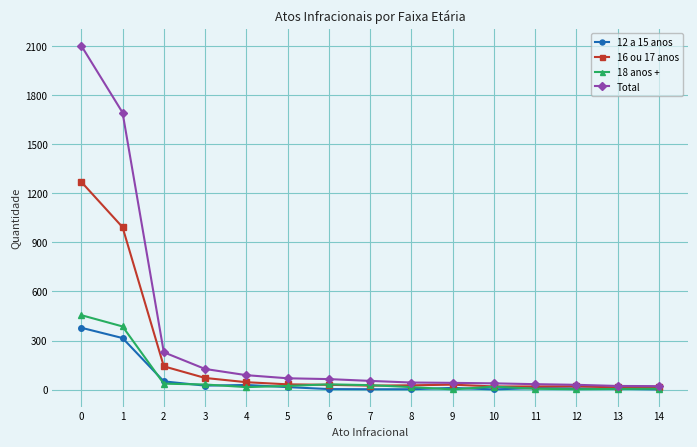

True or false: 18 anos + has more than 0 interior local peaks.

True